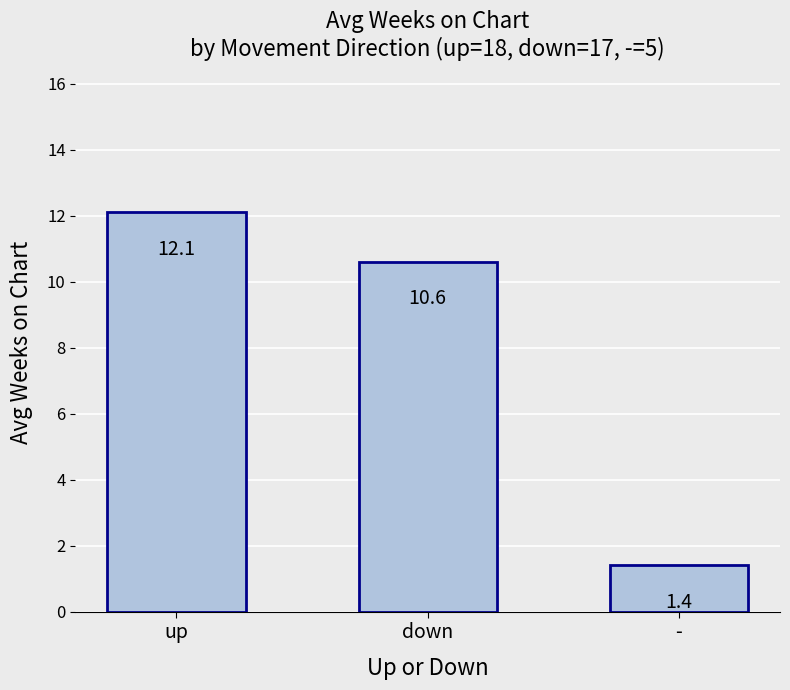

What is the difference between the second highest and minimum values?

9.2